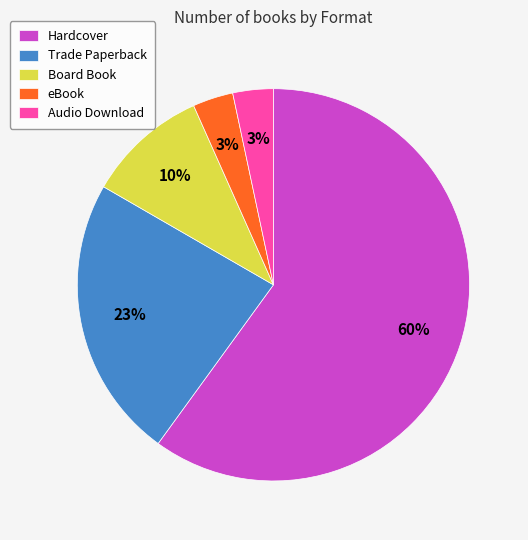

To the nearest percent, what portion does Board Book represent?

10%